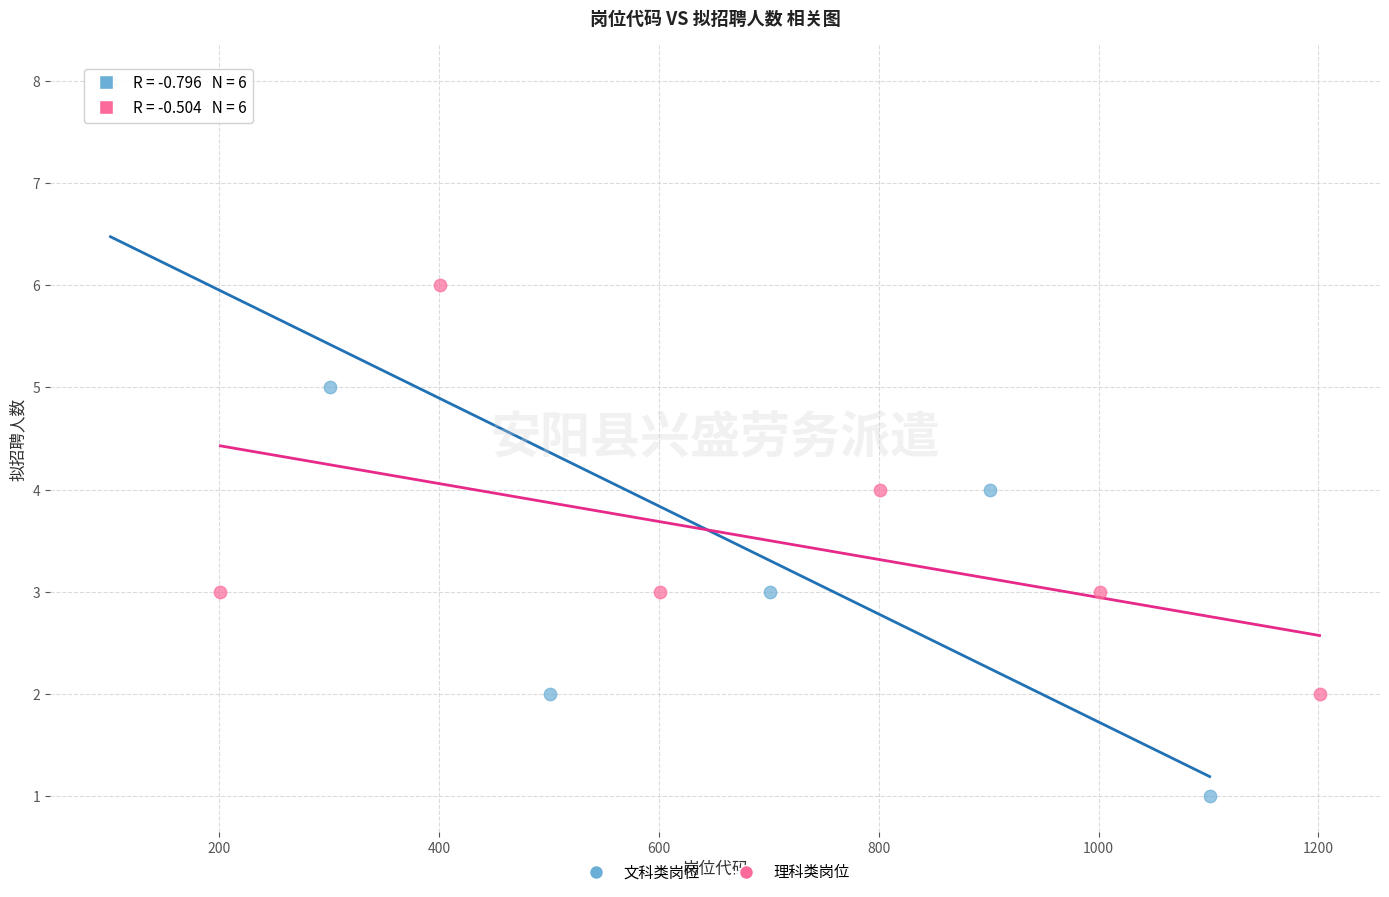

Which series has the largest Y range (max minus min)?

文科类岗位